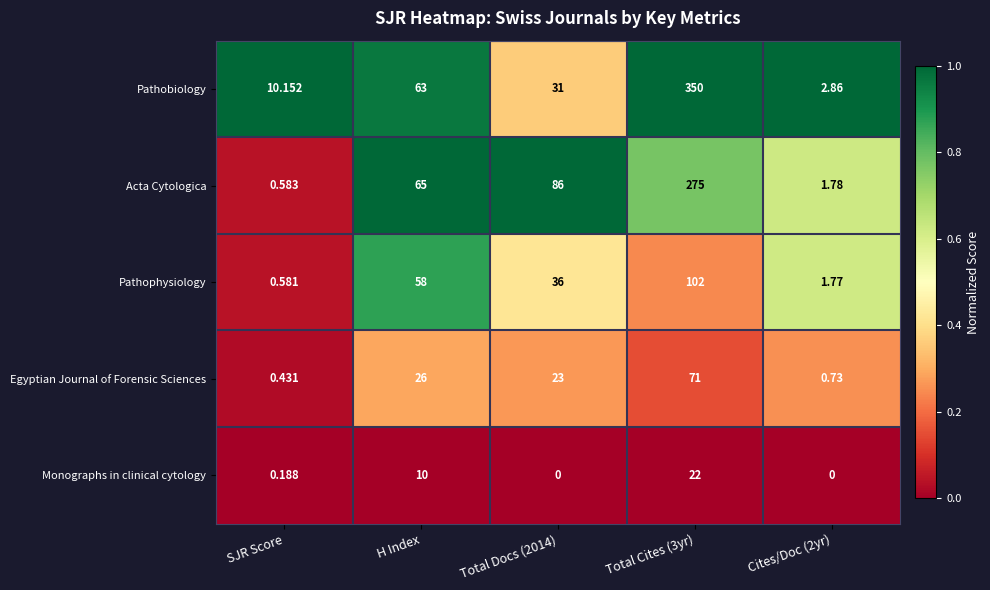

Which series has the widest spread of values?

Pathobiology